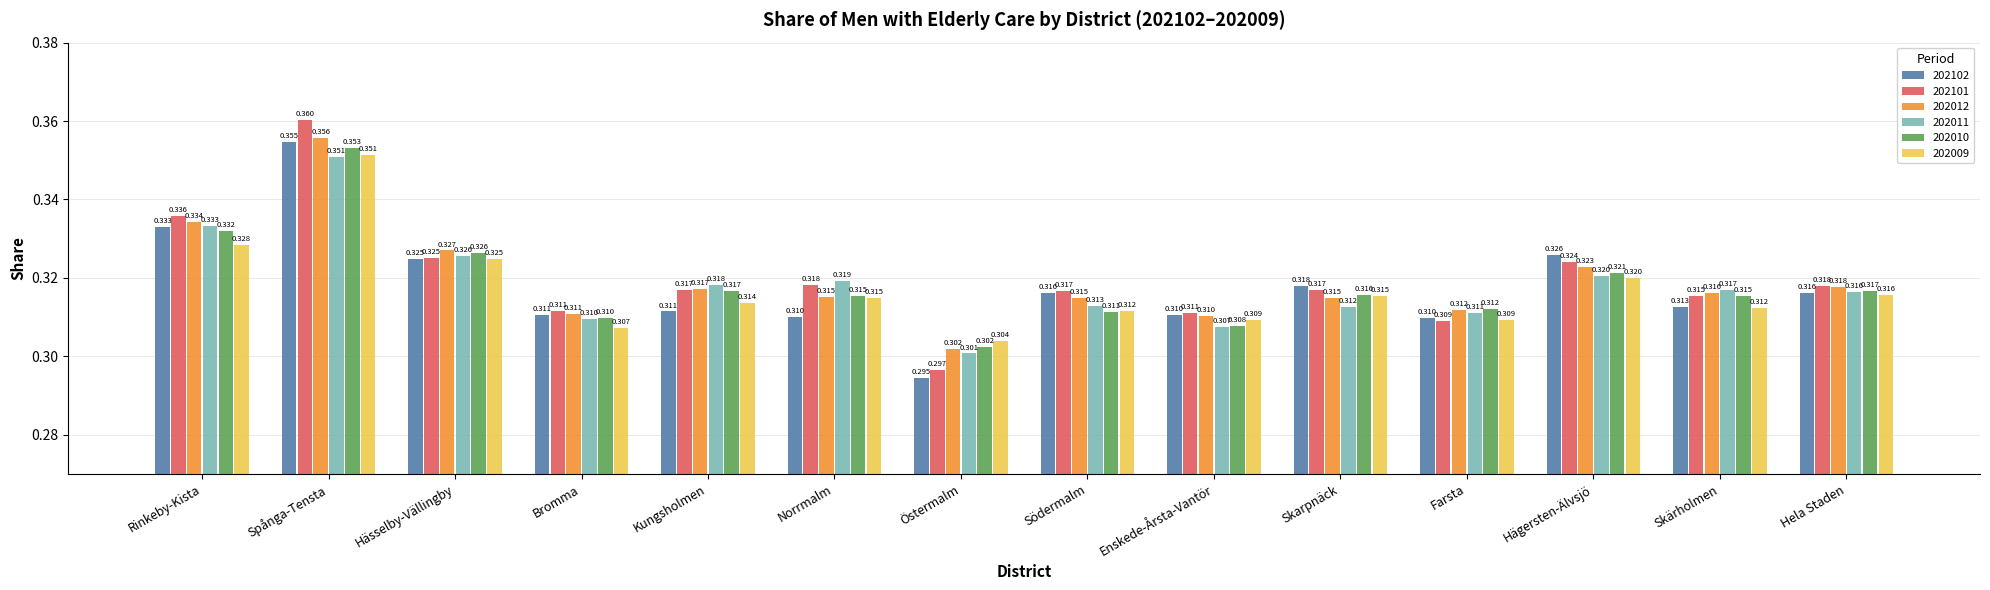

At which label is 202011 closest to 0?

Östermalm